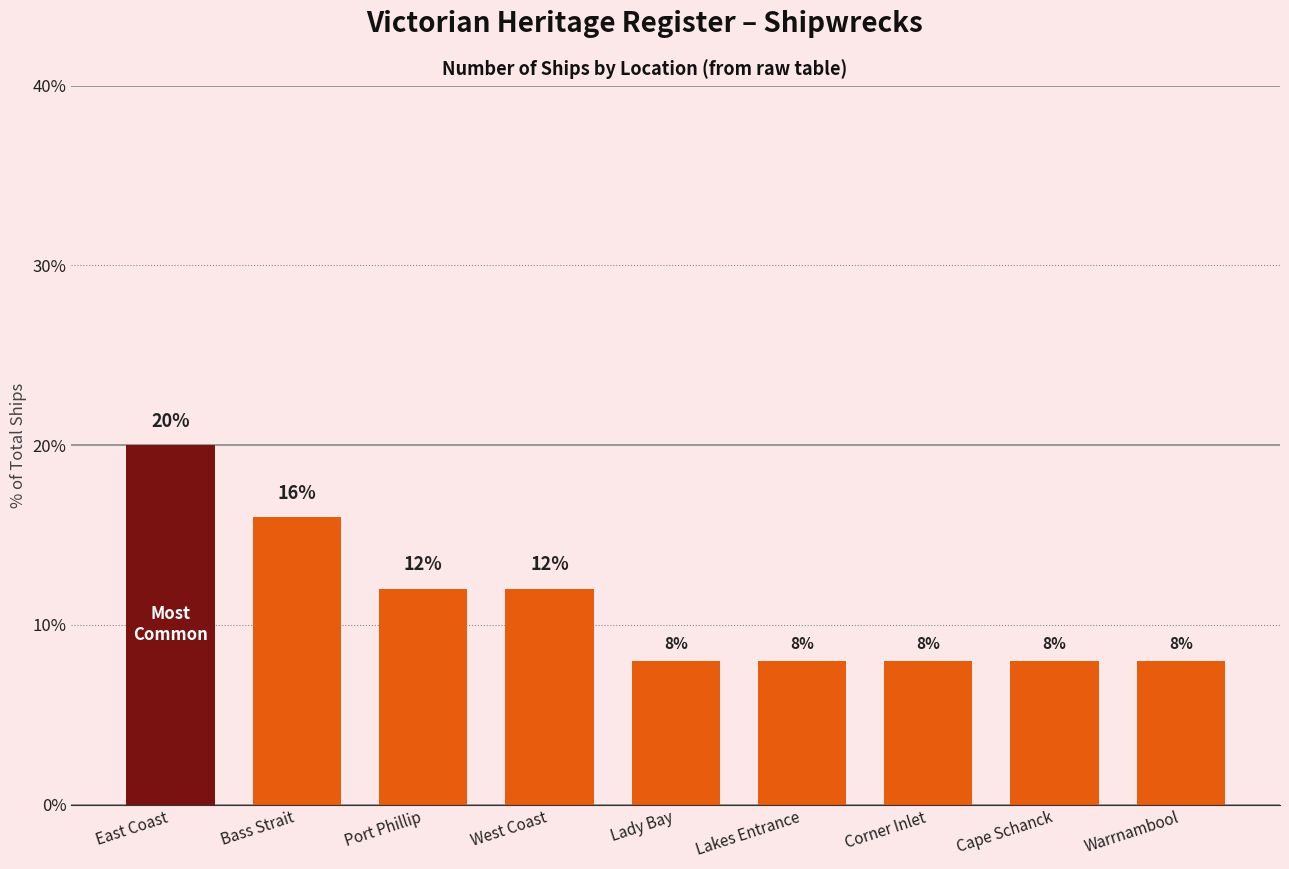

The value at East Coast is 36. True or false?

False